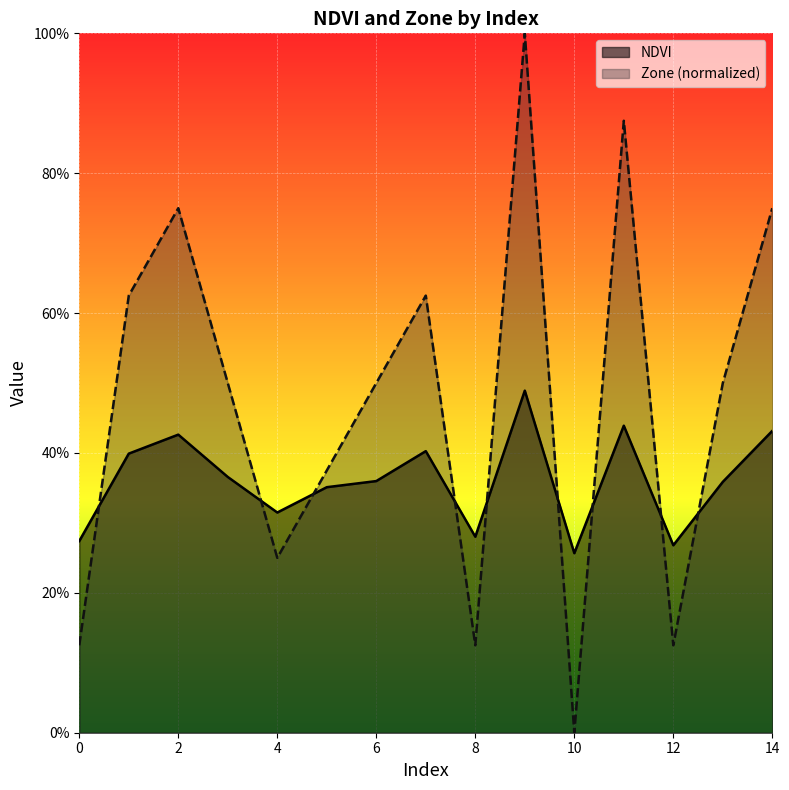

Which series has the widest spread of values?

Zone (normalized)